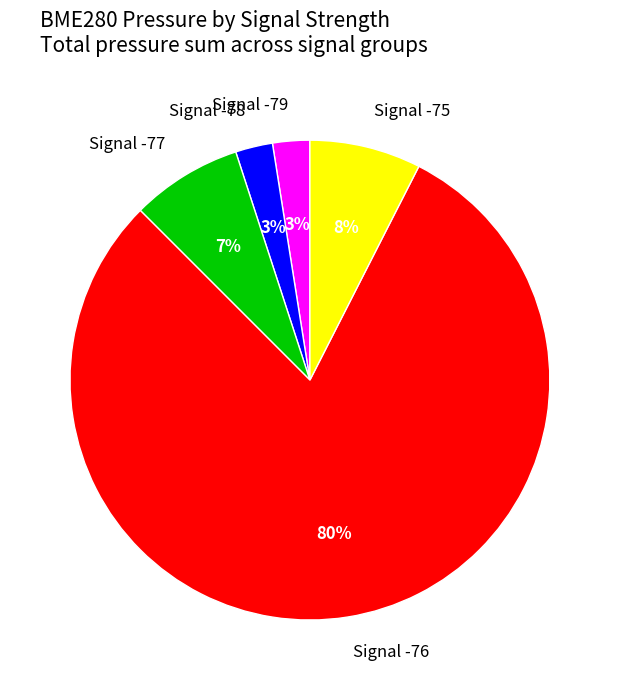

The Signal -79 slice represents 3% of the pie. True or false?

True